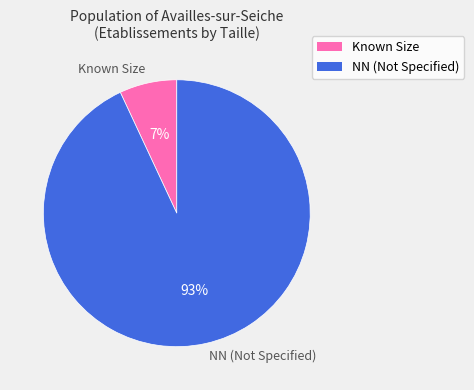

Is it true that Known Size is 1% of the pie?

False